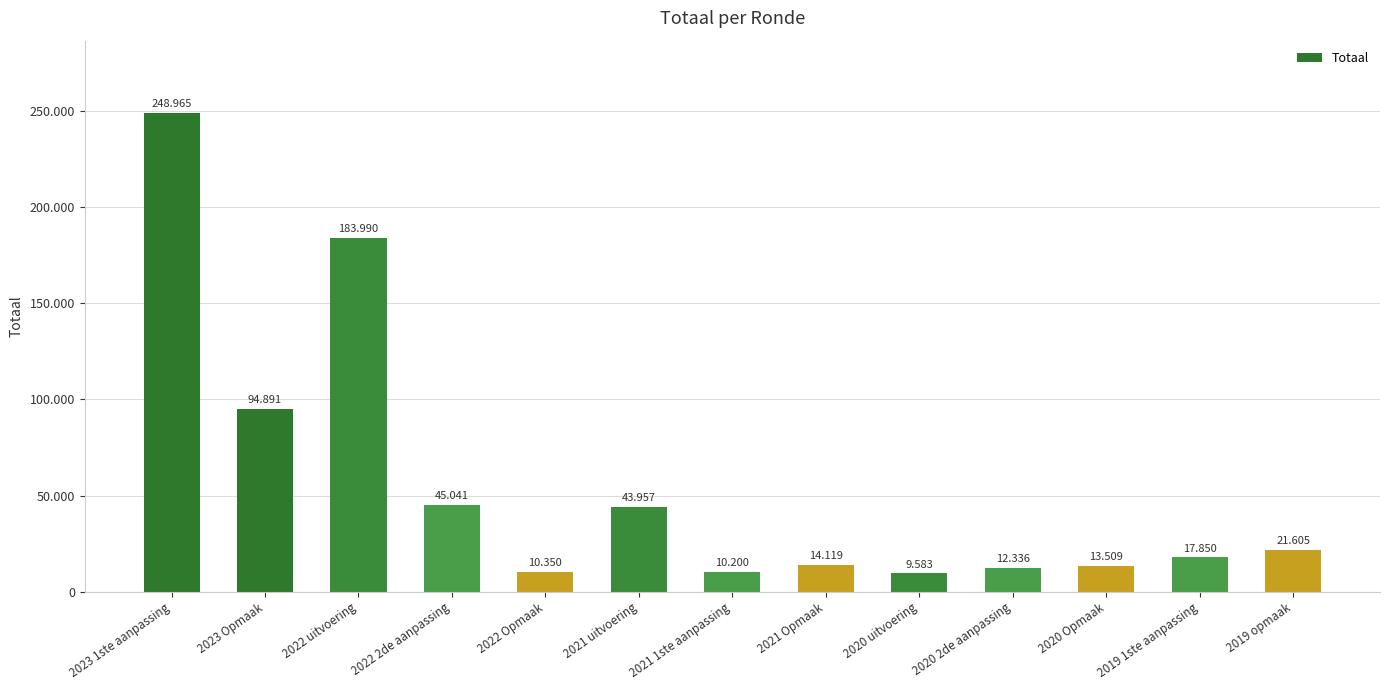

Are the bars horizontal?

No